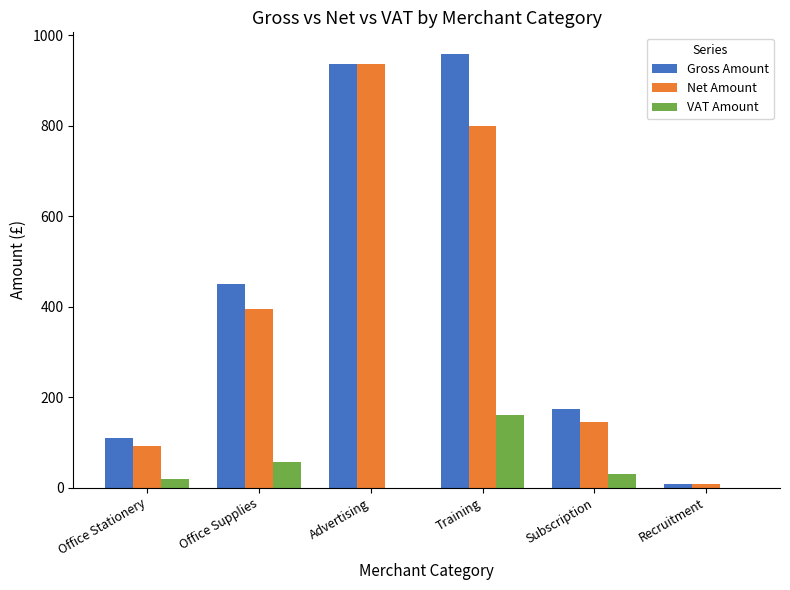

How many categories are shown in the chart?

6